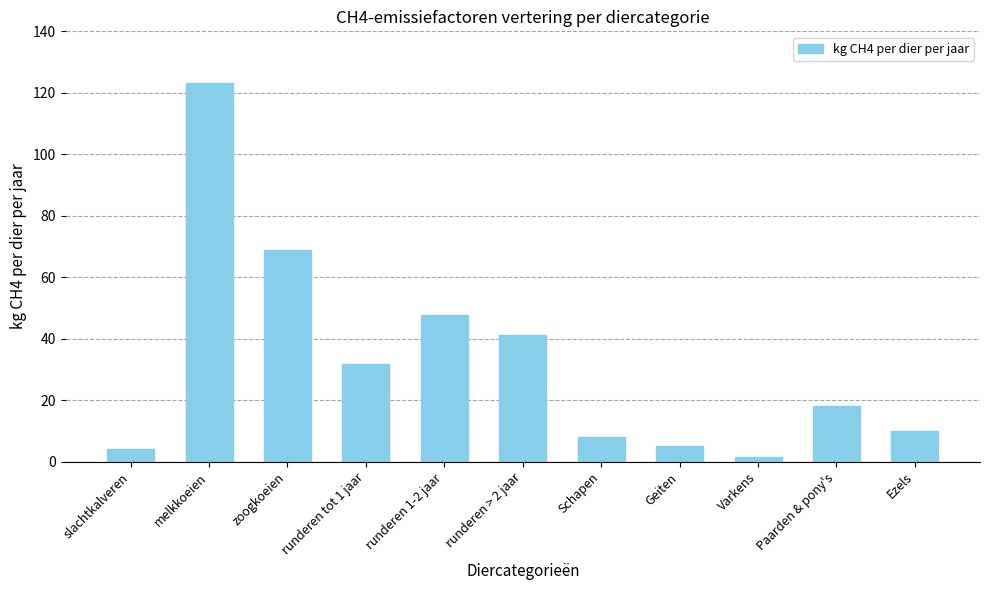

What is the difference between the second highest and minimum values?

67.4